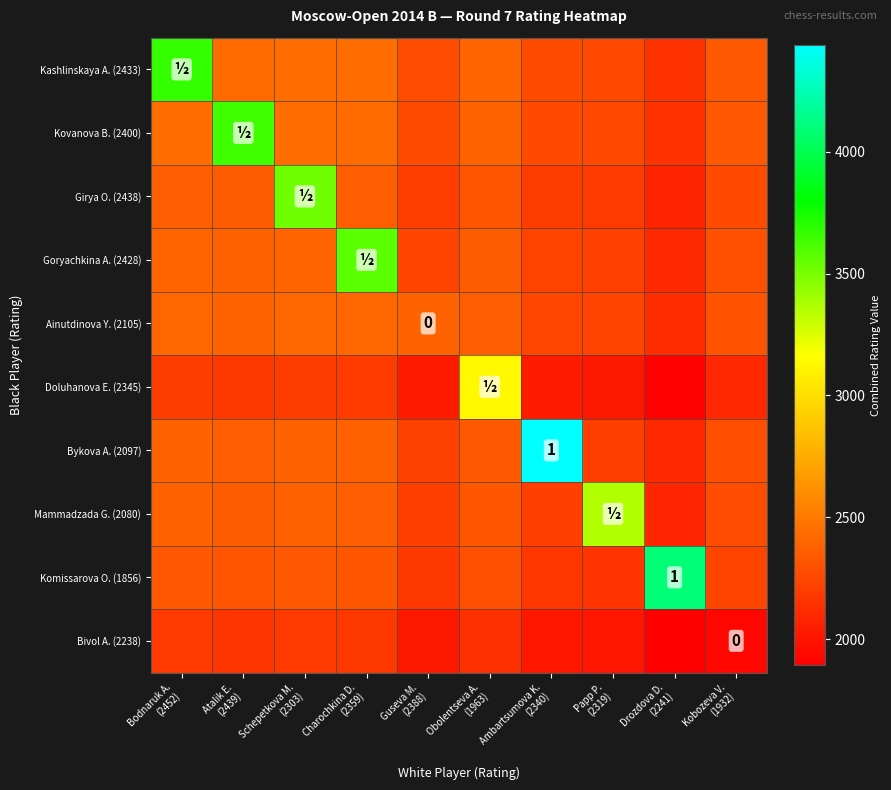

The Kovanova B. (2400) series shows 2438.5 at Schepetkova M. (2303). True or false?

True